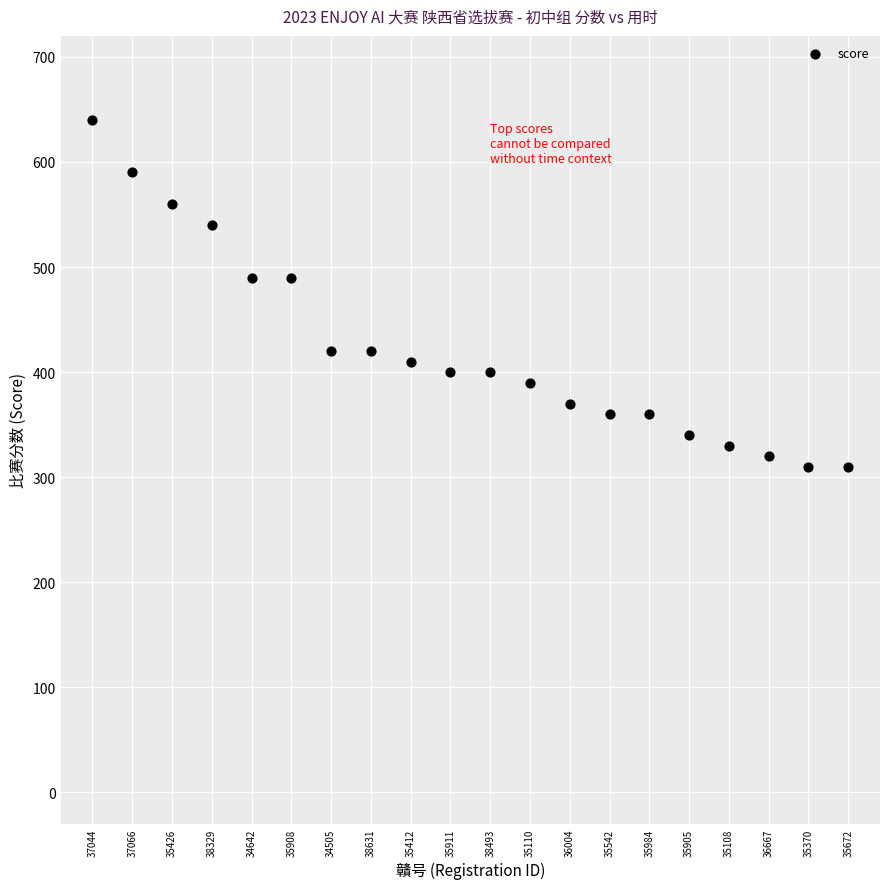

What is the range of Y values (max minus min)?

330